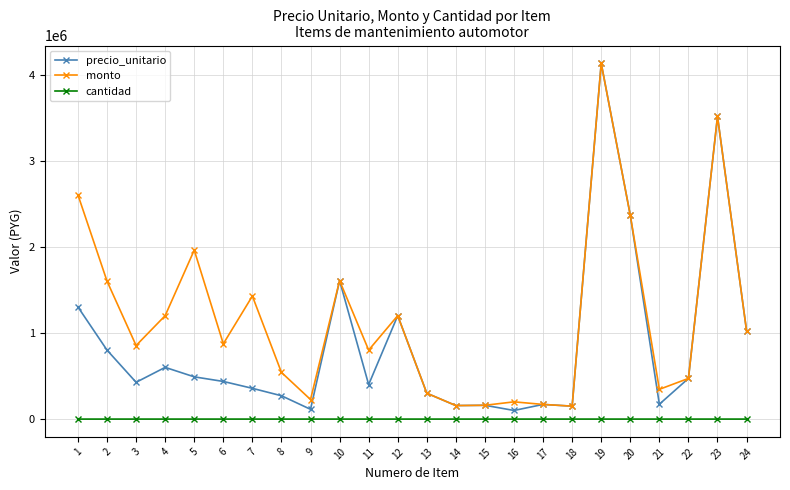

Rank the series by their average value, from highest to lowest.

monto, precio_unitario, cantidad